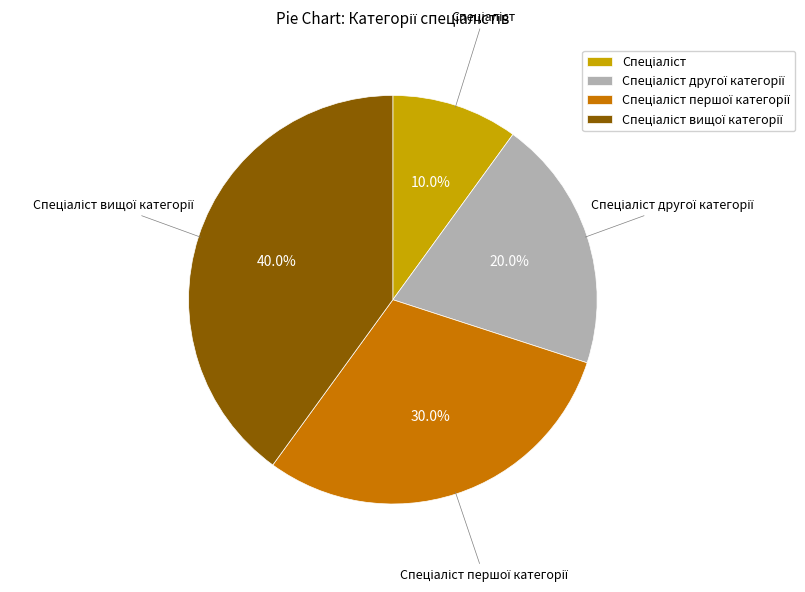

Is there any slice that represents more than half of the pie?

No